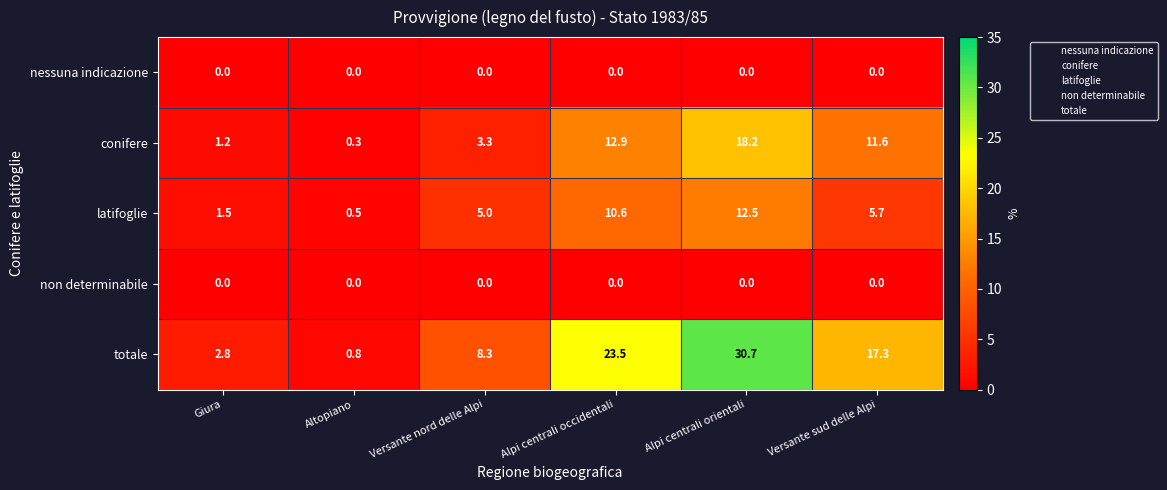

The conifere series shows 12.9 at Alpi centrali occidentali. True or false?

True